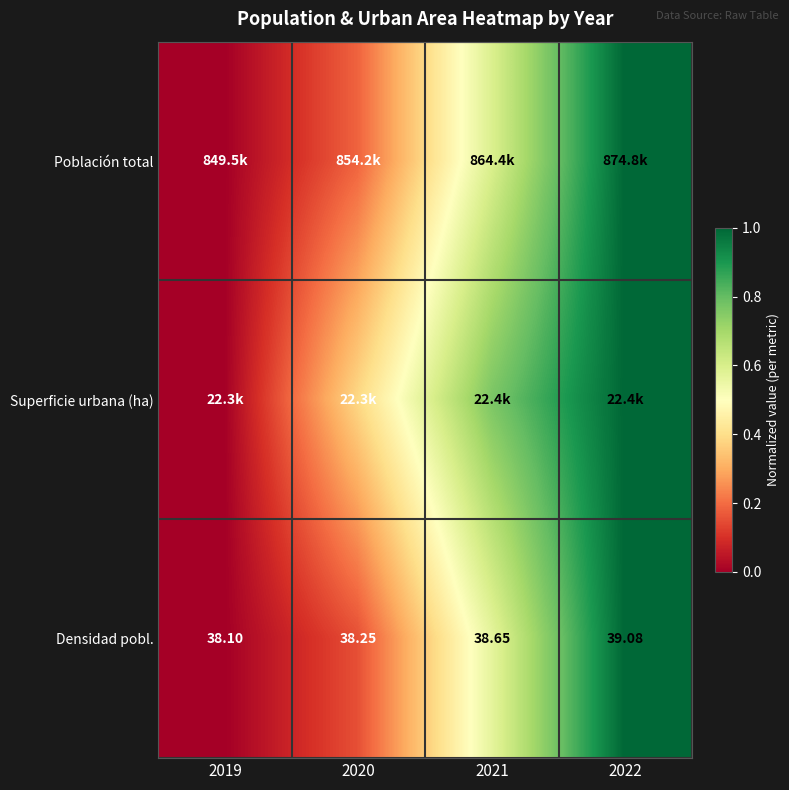

Which series has the largest range (max minus min)?

Población total